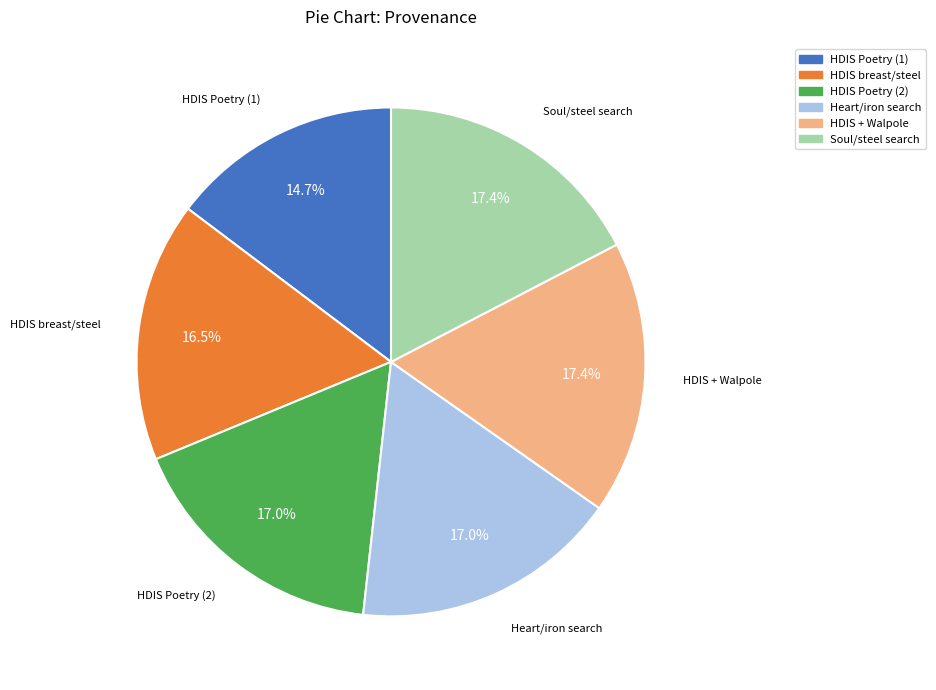

Is there a majority slice in this chart?

No